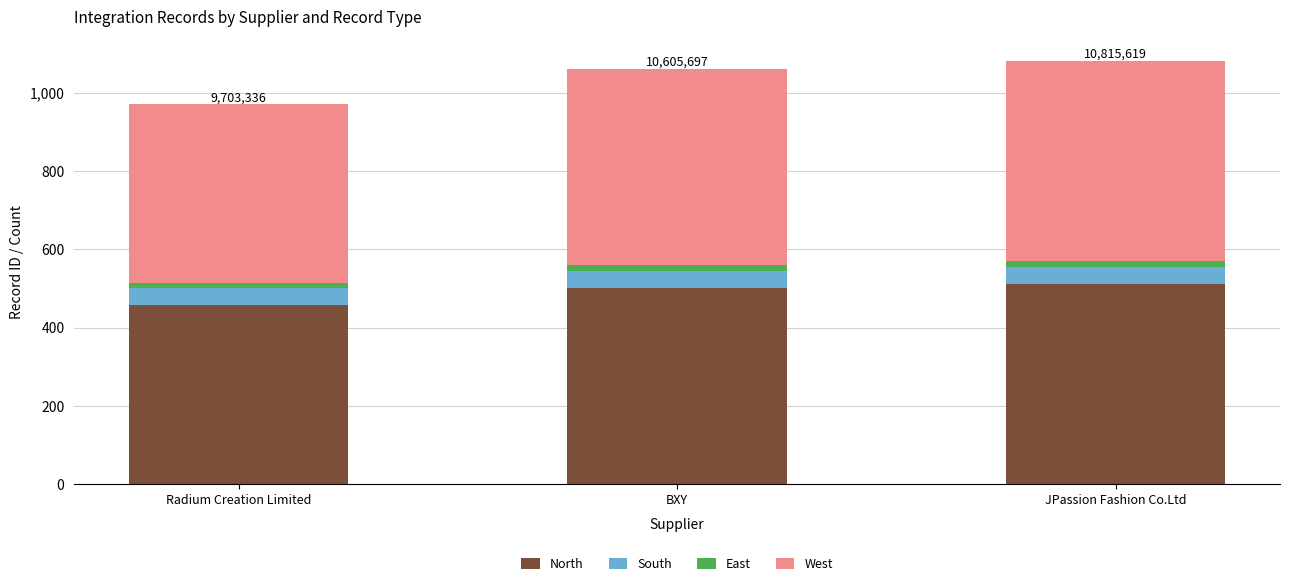

Reading right to left, what are the values for North?

511.9	501.2	456.6